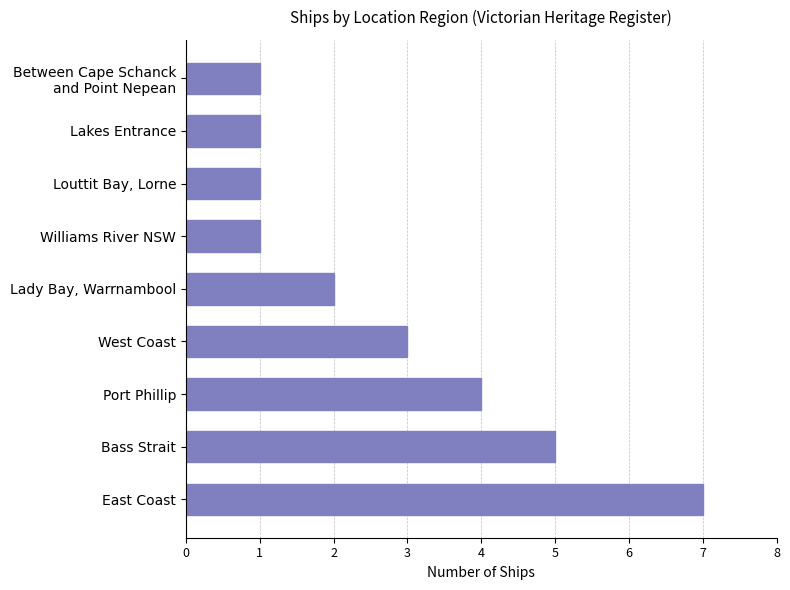

What is the change in value from East Coast to West Coast?

-4